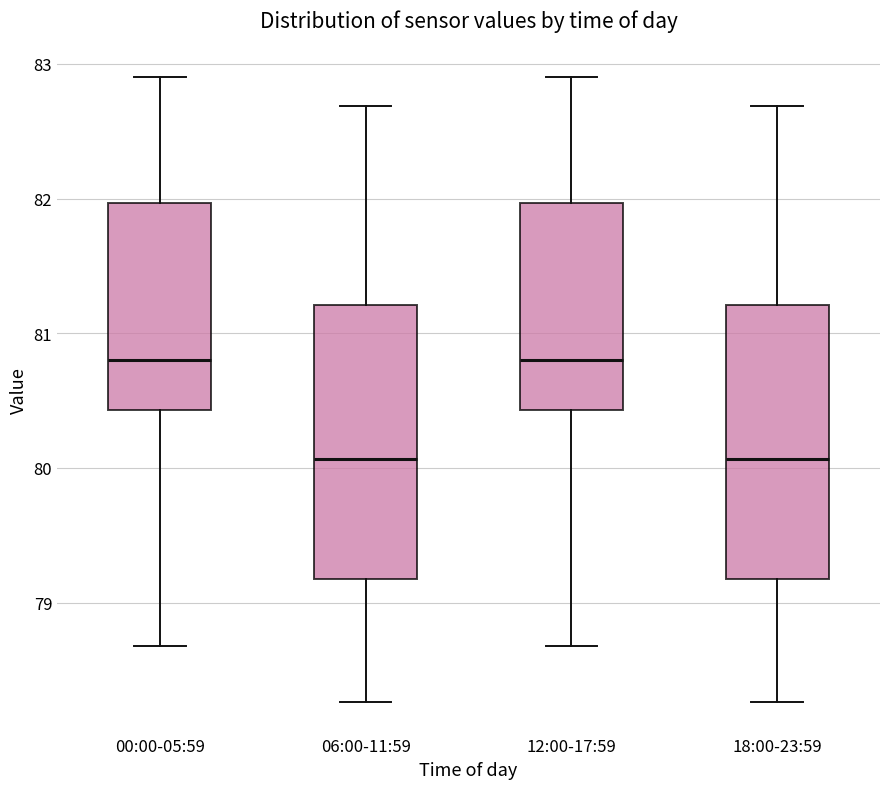

Where is the lower edge of the box for 00:00-05:59 on the y-axis? The values are not printed on the chart, so give them approximately, as read against the axis.

80.4